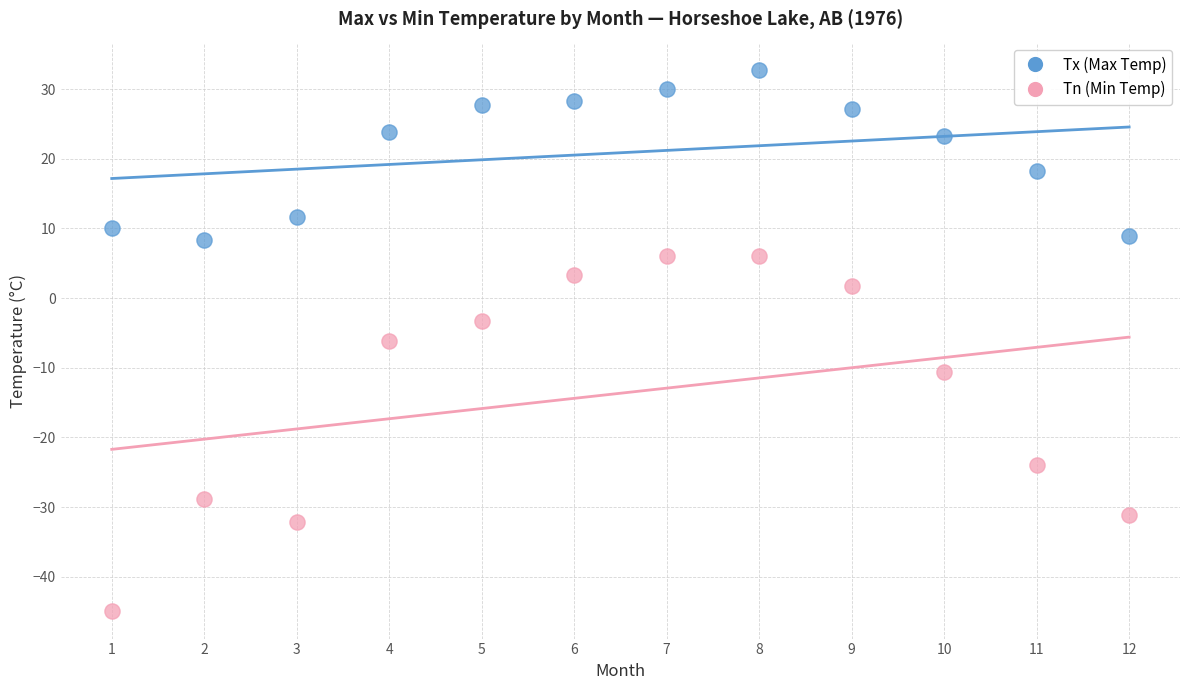

Which series reaches the minimum Y coordinate?

Tn (Min Temp)